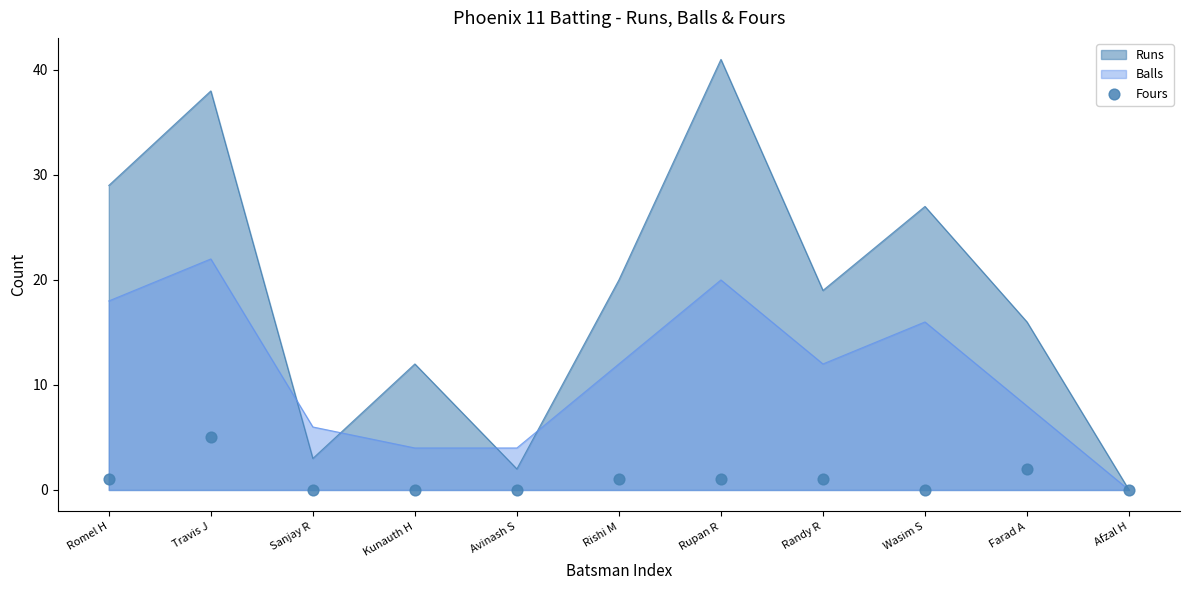

Which has a higher value, Rupan R or Wasim S?

Rupan R